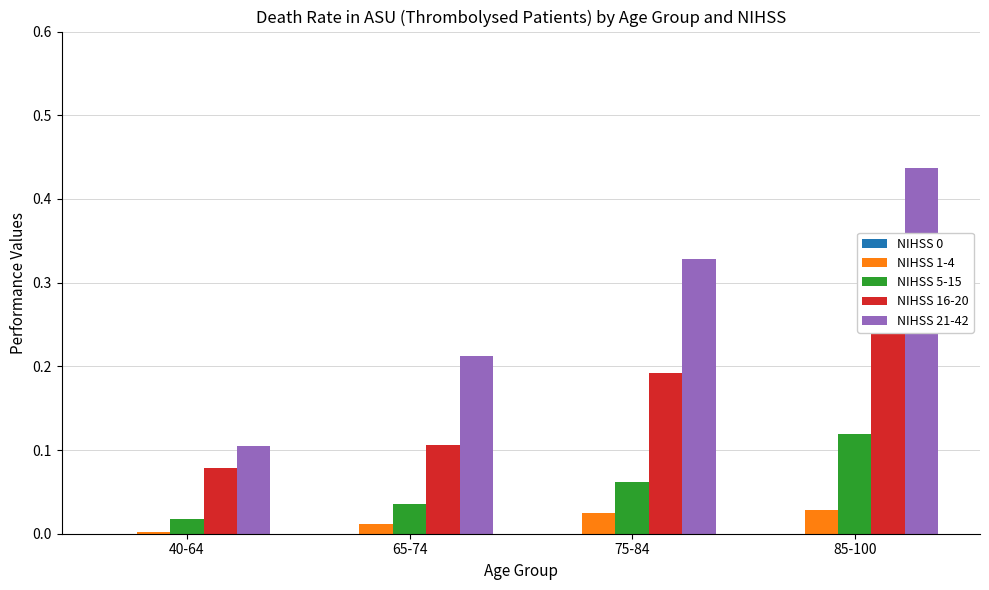

What is the value of the NIHSS 5-15 bar at the 3rd from the left?

0.1